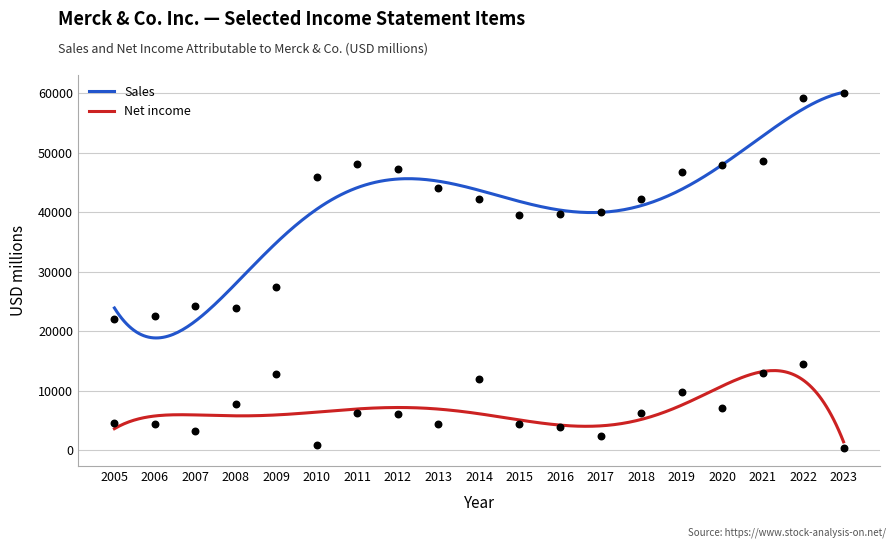

What are all the series names shown in the legend?

Sales, Net income